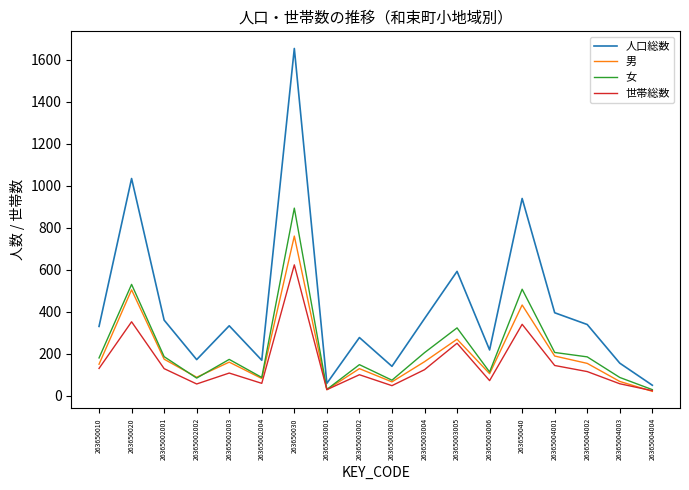

List the series in order of their peak value, lowest first.

世帯総数, 男, 女, 人口総数